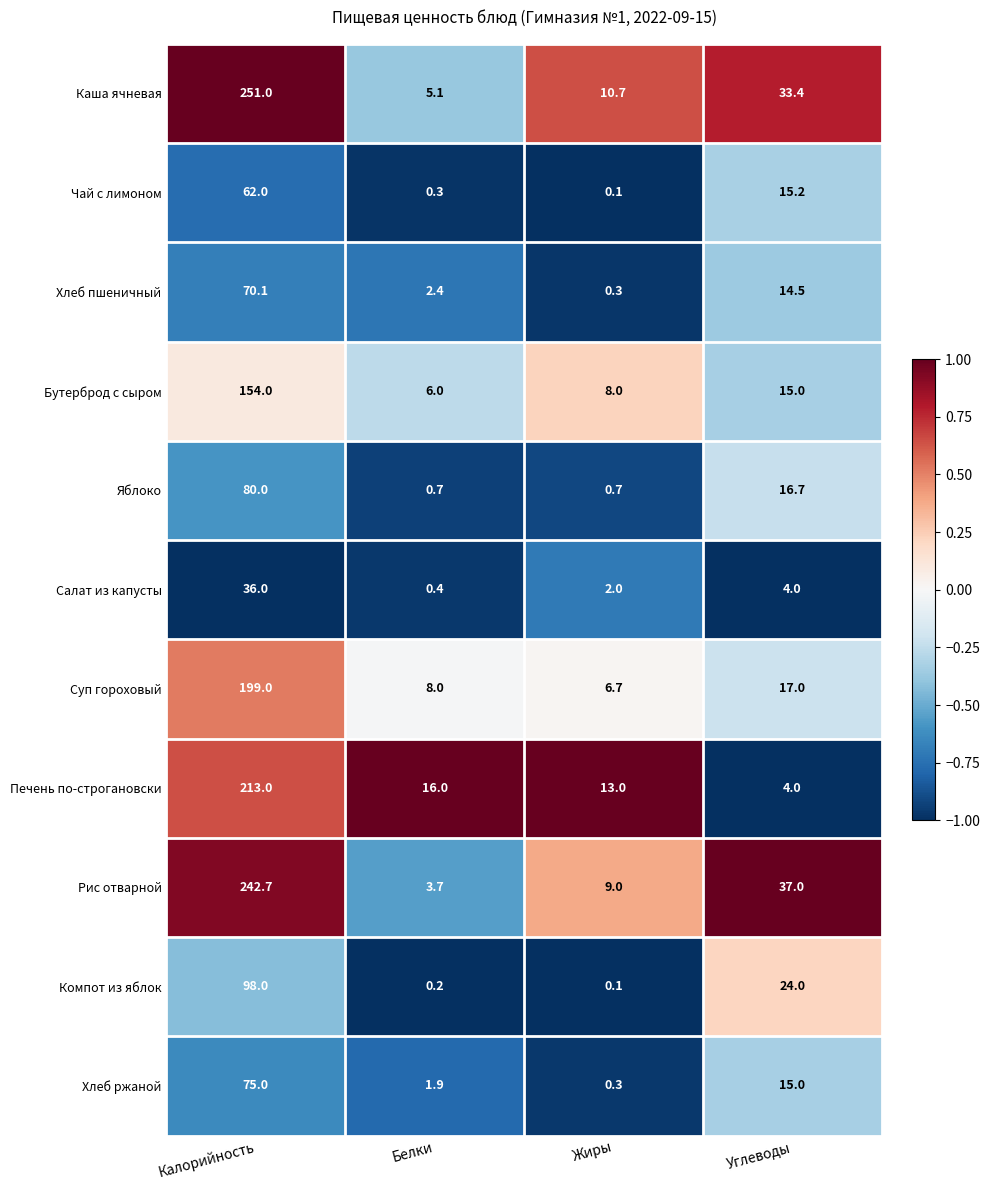

At which category is the sum across all series the highest?

Калорийность